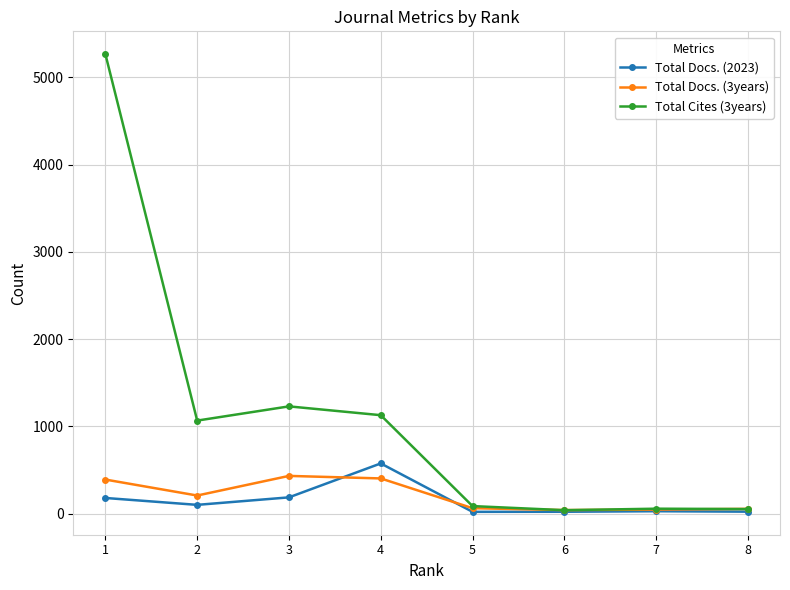

At how many categories does at least one series exceed 1204?

2